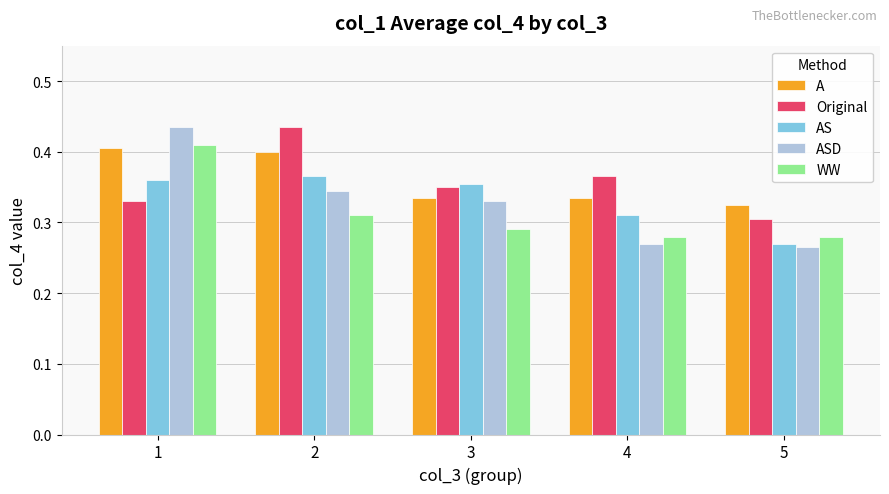

At which category is the sum across all series the highest?

1